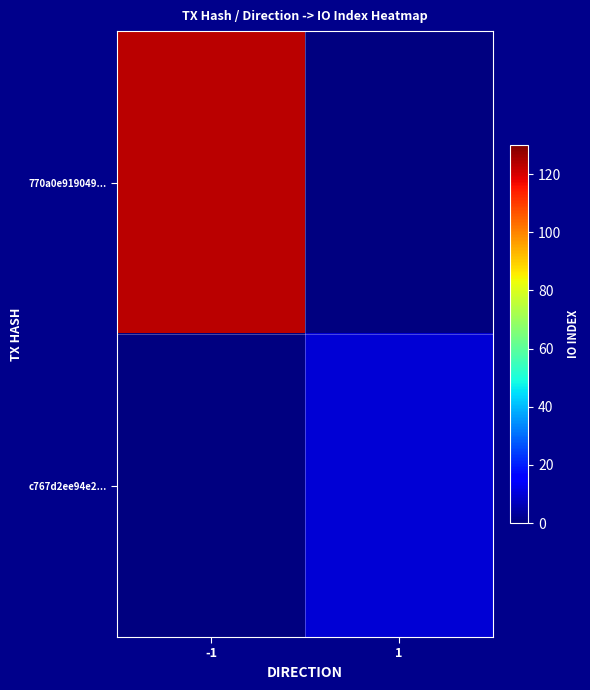

Which category has the highest value in the 770a0e919049... series?

-1